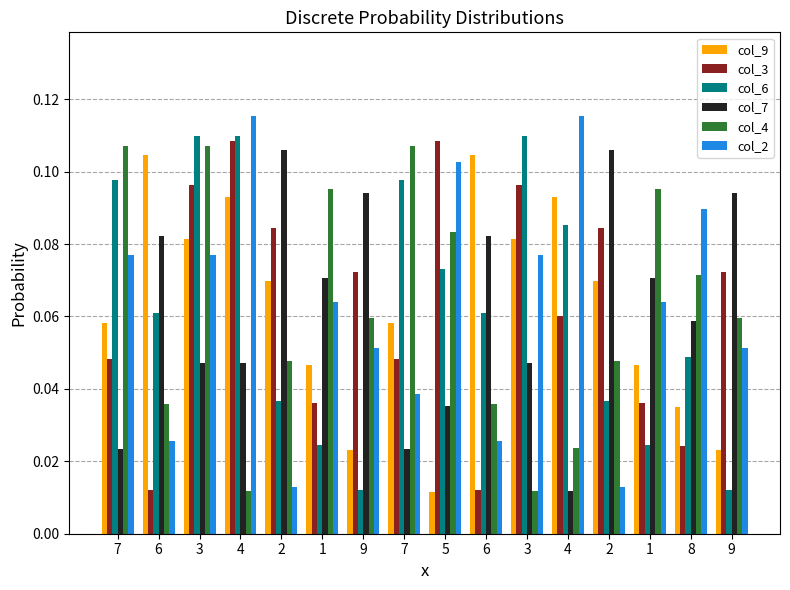

Where is col_9 nearest to the value 0?

5